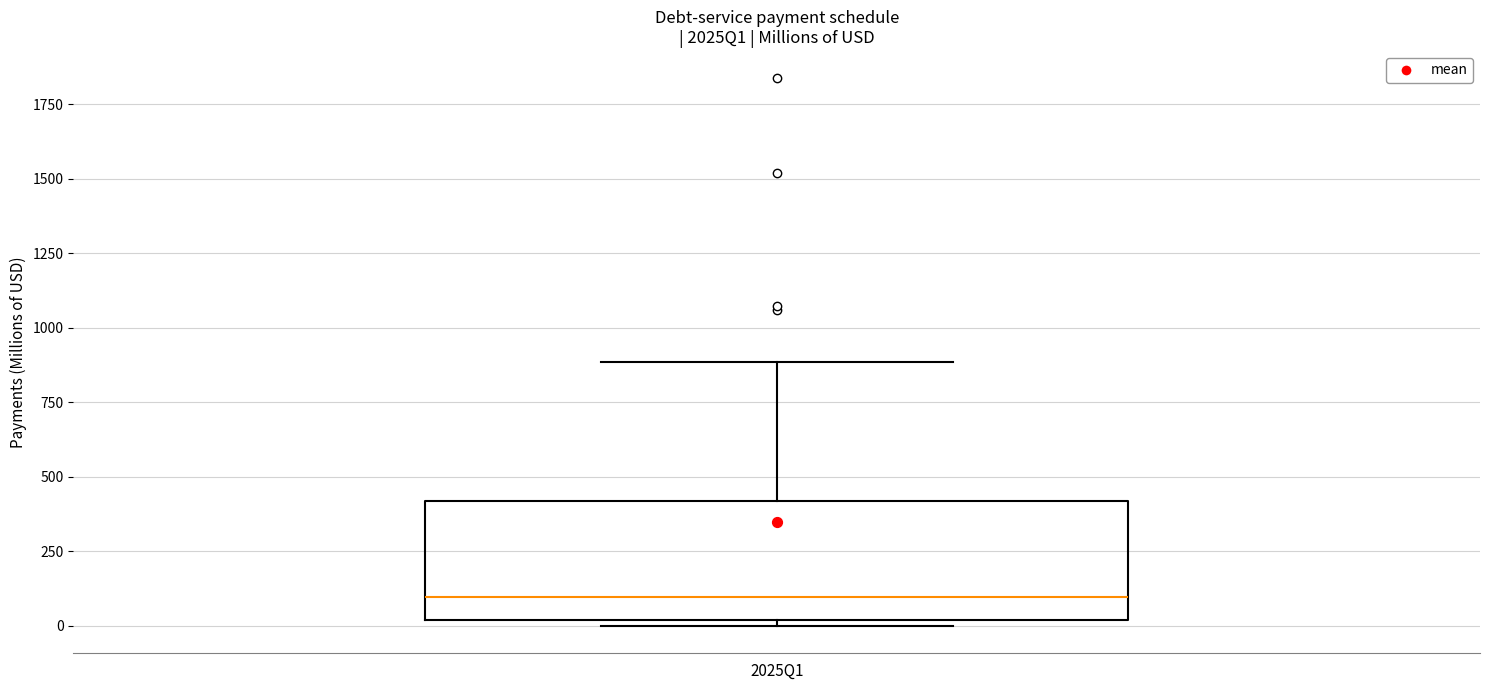

Transcribe this box plot: give where the median line is, the range the box spans, and where the two whiskers end, as read against the y-axis. The values are not printed on the chart, so give them approximately, as read against the axis.

median 100, box 0 to 400, whiskers 0 (just below the box's lower edge) to 900